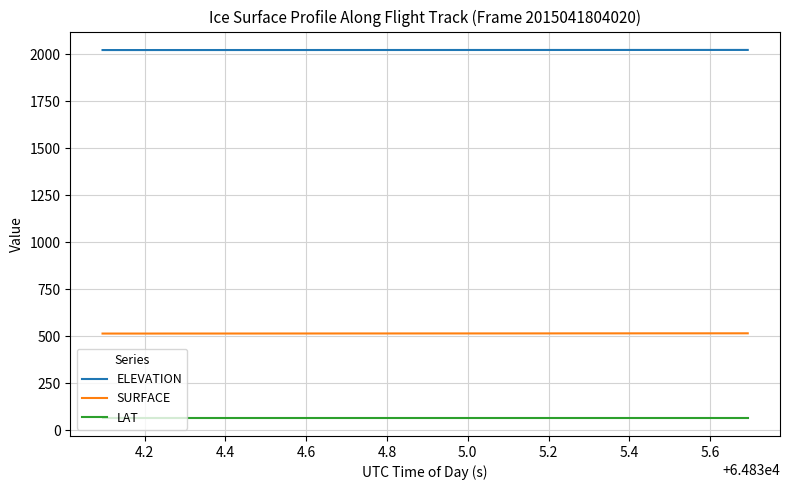

What is the minimum value shown in the chart?

66.2